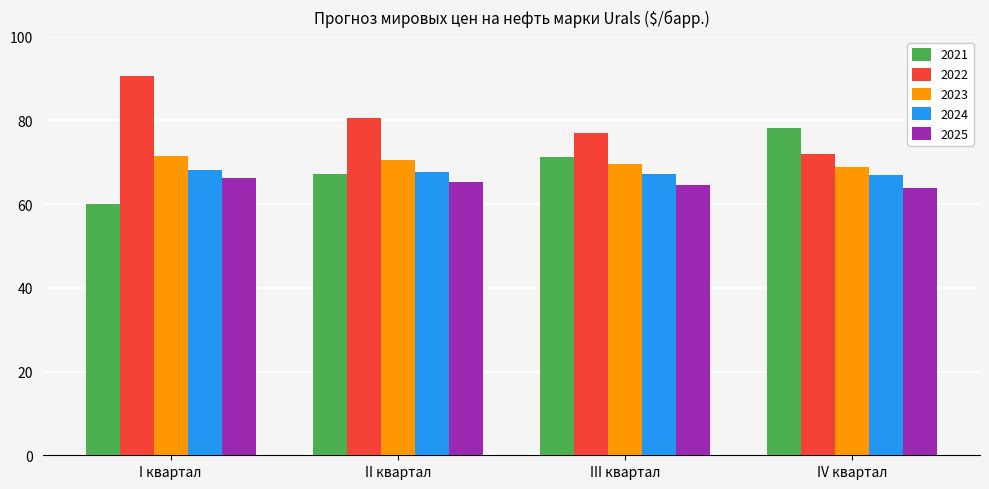

True or false: 2024 has a value of 90.7 at III квартал.

False